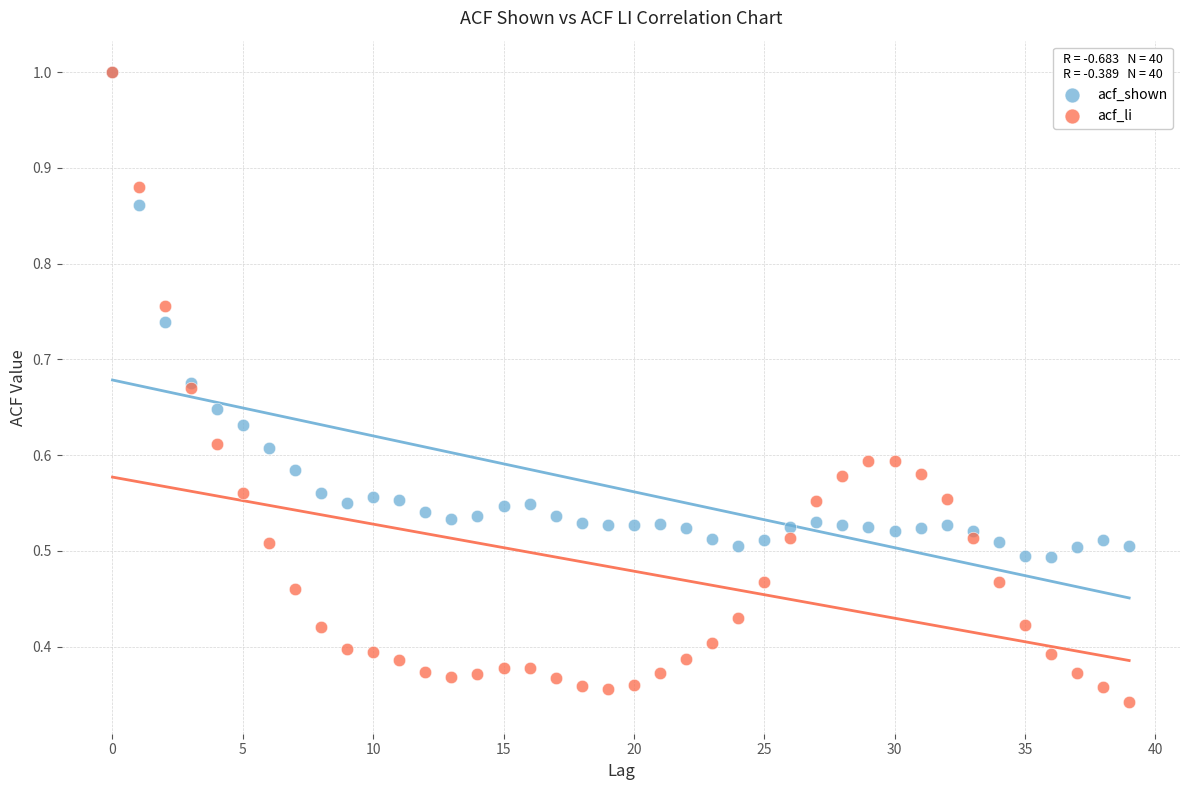

What are all the series names shown in the legend?

acf_shown, acf_li